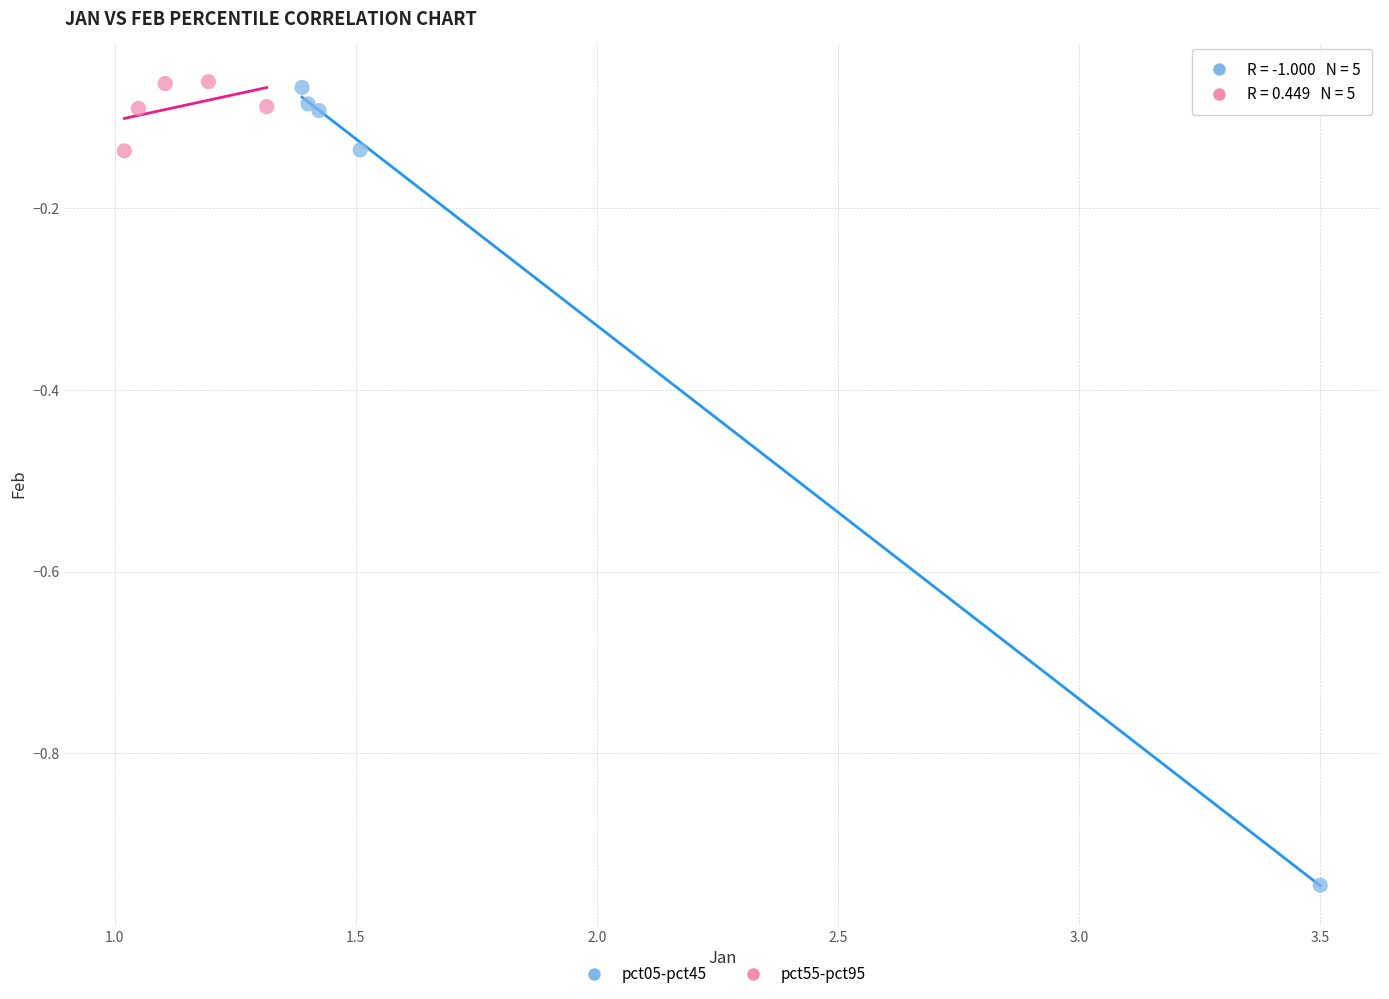

Which series contains the lowest Y value?

pct05-pct45